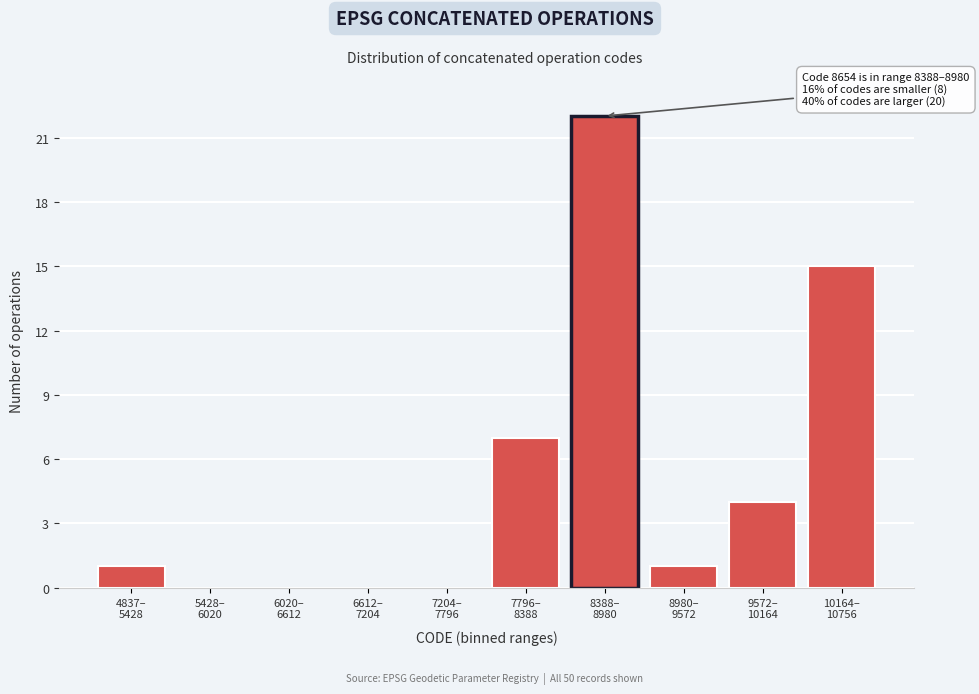

What is the sum of all values?

50